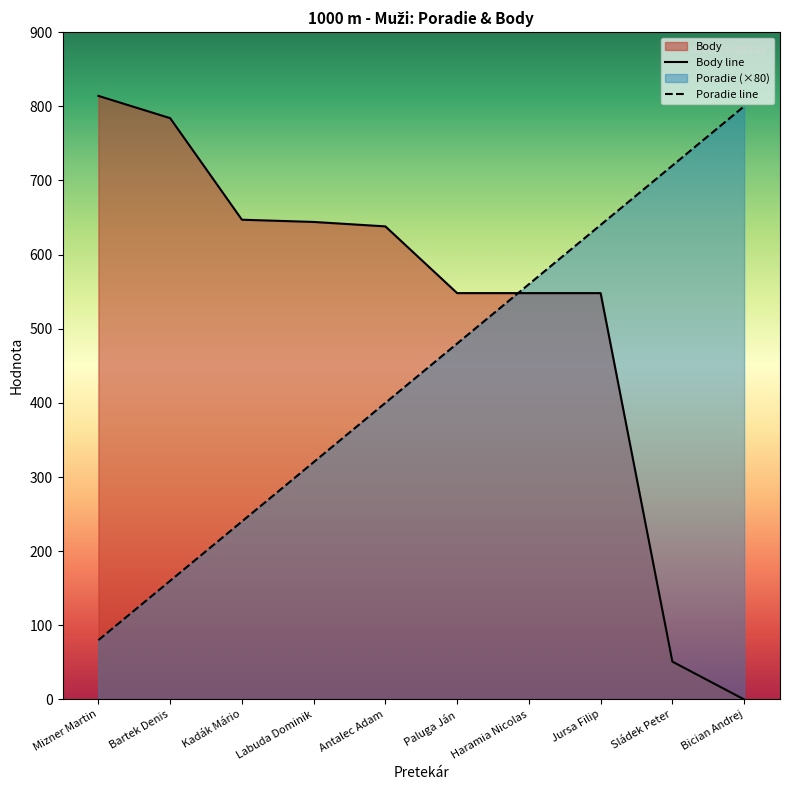

What is the approximate value of Body at Paluga Ján?

548